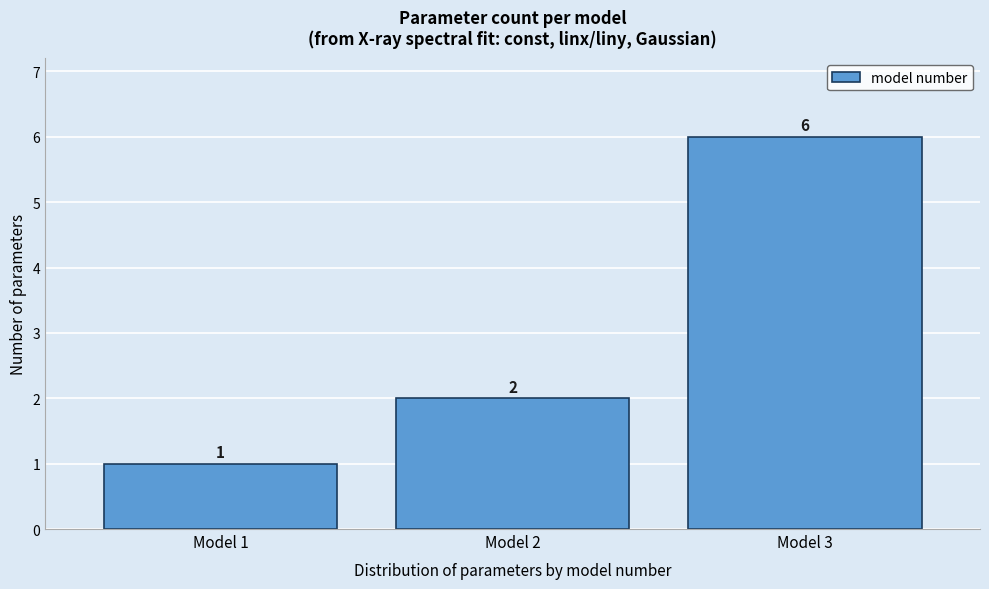

What is the height of the bar covering 1.5 to 2.5 on the x-axis?

2